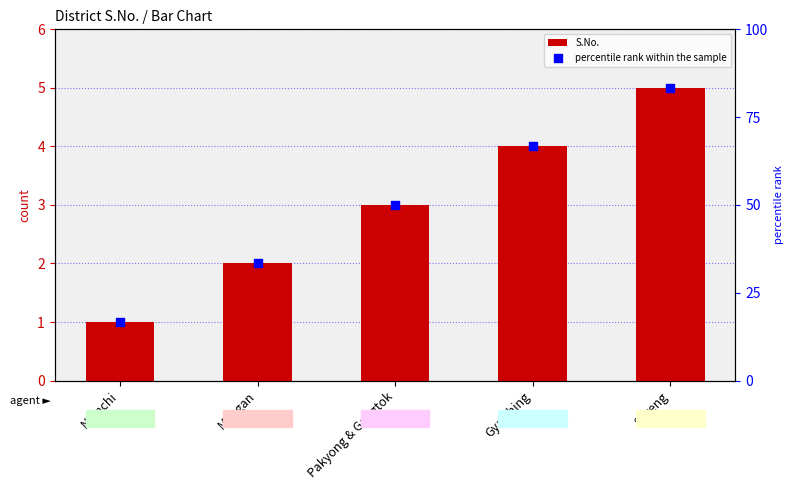

Which series reaches the maximum Y coordinate?

percentile rank within the sample